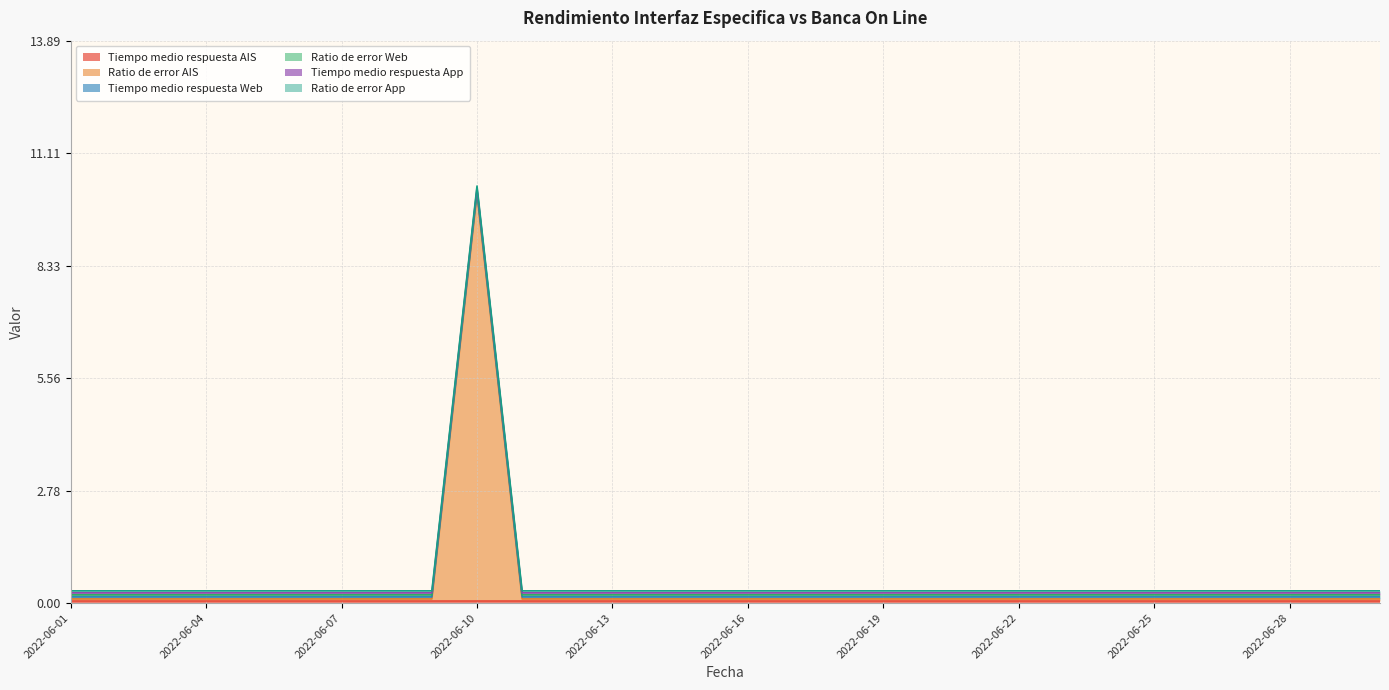

Does the chart have visible grid lines?

Yes